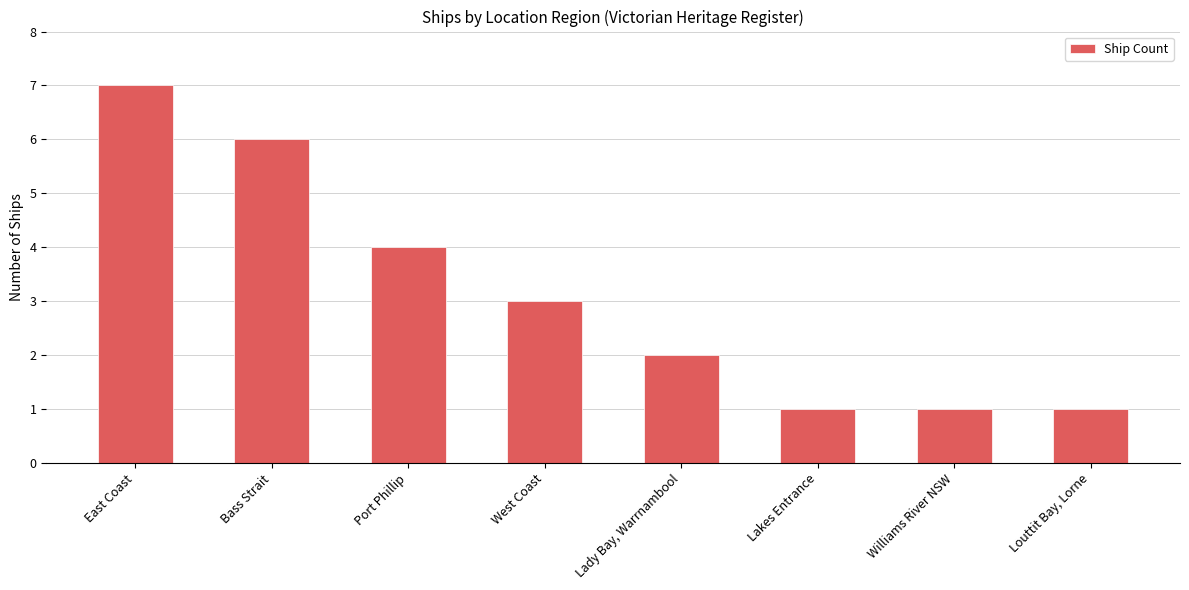

Which label corresponds to the largest value in the chart?

East Coast